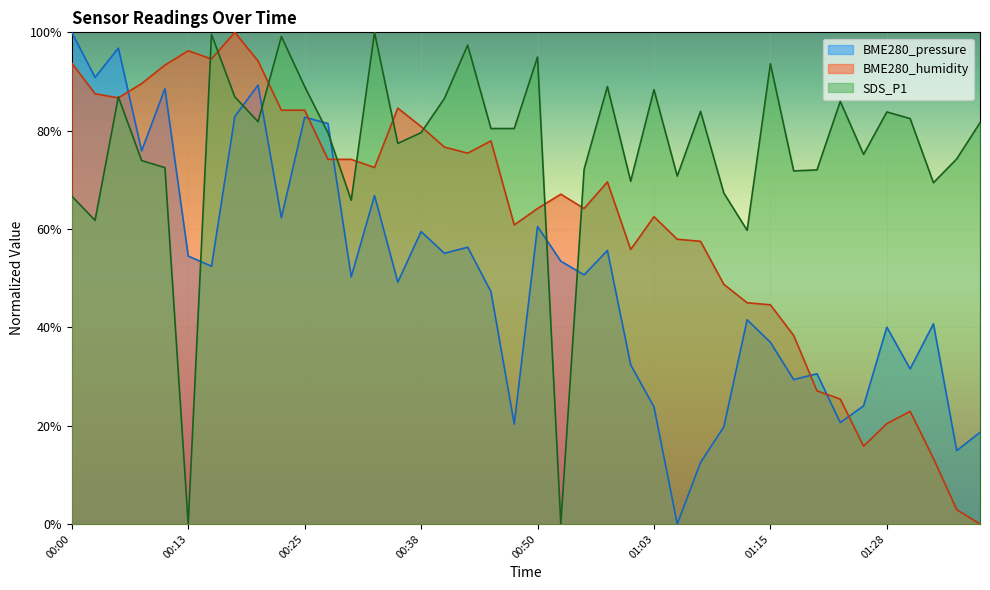

Reading right to left, what are all the values shown in this chart?

BME280_pressure: 18.6	14.9	40.7	31.6	40.0	24.0	20.6	30.6	29.4	36.9	41.5	19.8	12.5	0.0	23.8	32.4	55.6	50.7	53.5	60.5	20.3	47.2	56.3	55.1	59.5	49.2	66.8	50.3	81.5	82.7	62.3	89.3	82.9	52.4	54.5	88.5	75.9	96.8	90.8	100.0
BME280_humidity: 0.0	2.9	13.3	22.9	20.4	15.8	25.4	27.1	38.3	44.6	45.0	48.8	57.5	57.9	62.5	55.8	69.6	64.2	67.1	64.2	60.8	77.9	75.4	76.7	80.8	84.6	72.5	74.2	74.2	84.2	84.2	94.2	100.0	94.6	96.2	93.3	89.6	86.7	87.5	93.7
SDS_P1: 81.6	74.3	69.4	82.5	83.8	75.2	85.9	72.0	71.8	93.6	59.7	67.3	83.9	70.8	88.3	69.7	89.0	72.1	0.0	95.0	80.4	80.4	97.4	86.5	79.6	77.4	100.0	65.8	79.6	89.0	99.2	81.8	86.9	99.6	0.0	72.5	73.9	86.9	61.8	66.7